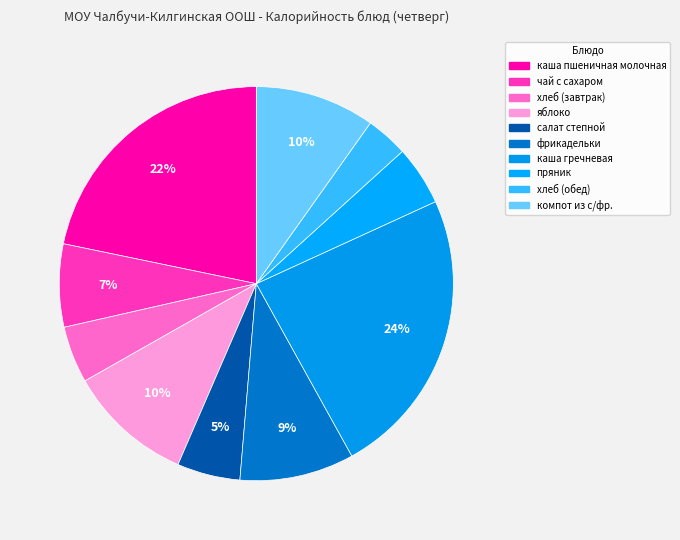

Is there a majority slice in this chart?

No